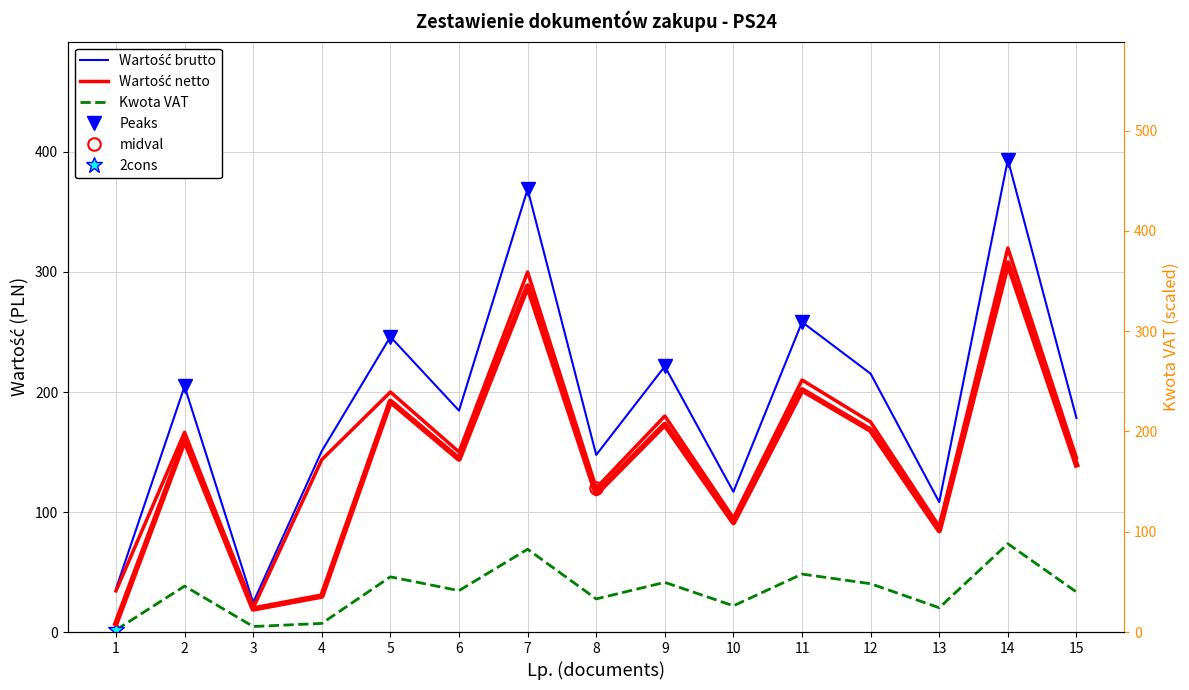

At how many categories does at least one series exceed 251?

3